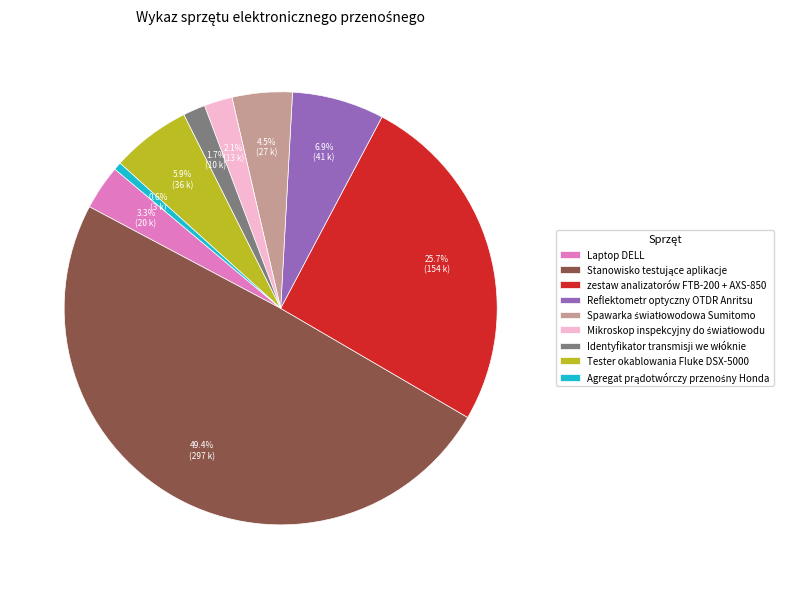

How much of the chart is everything except Tester okablowania Fluke DSX-5000?

94.1%